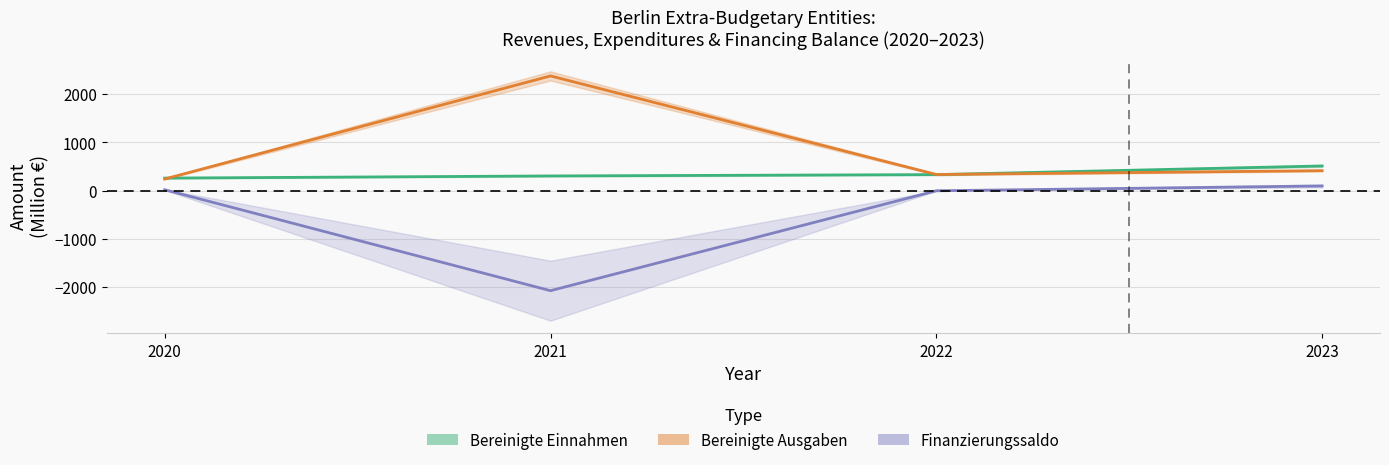

Reading right to left, what are all the values shown in this chart?

Bereinigte Einnahmen: 512.6	333.3	305.4	261.0
Bereinigte Ausgaben: 414.7	335.6	2380.3	241.8
Finanzierungssaldo: 97.9	-2.3	-2074.9	19.2